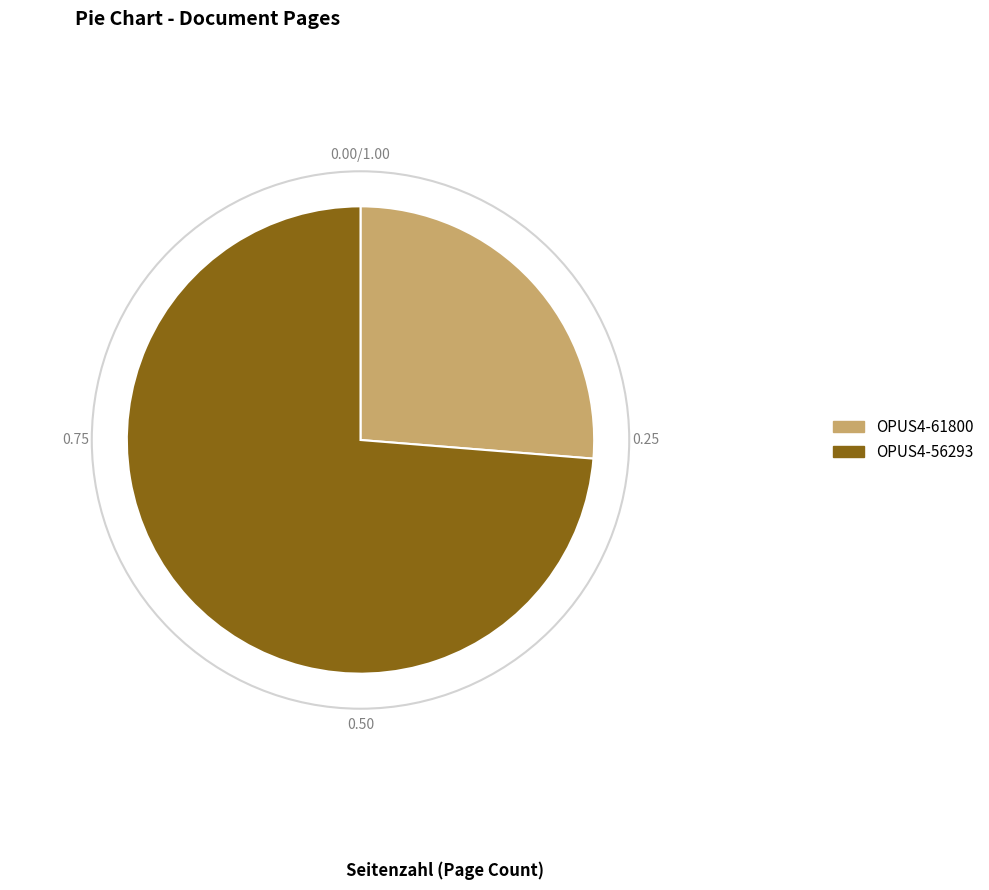

The OPUS4-56293 slice represents 84% of the pie. True or false?

False